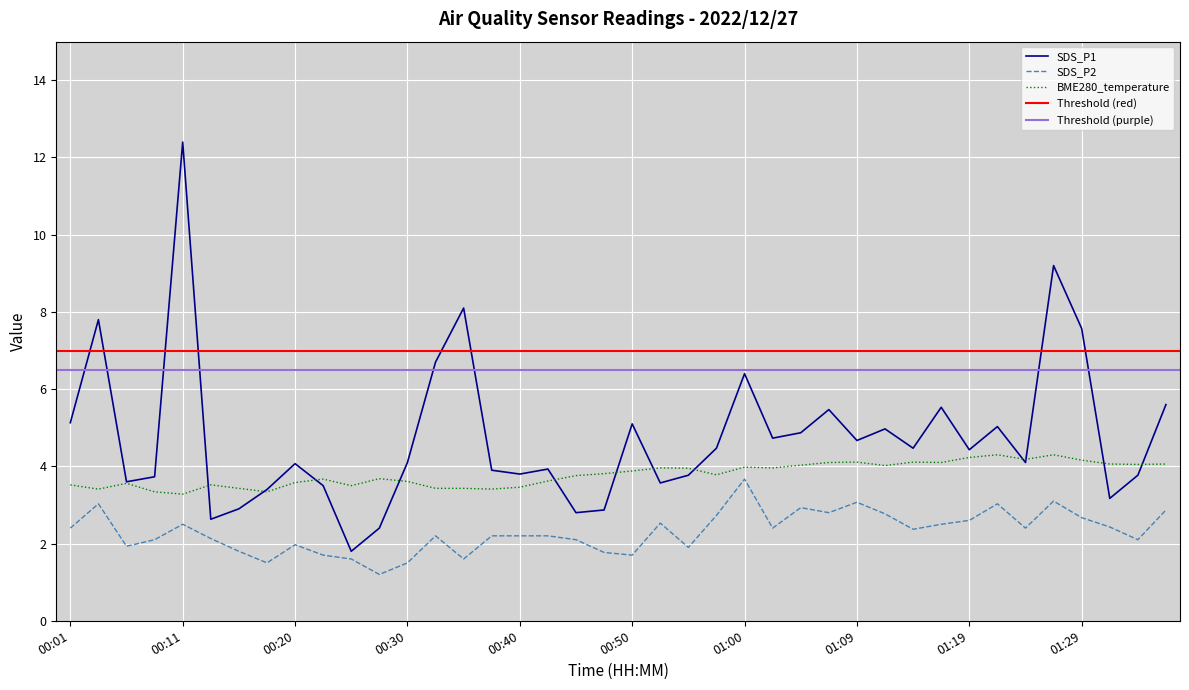

Where does the SDS_P2 series first go above 2?

00:01